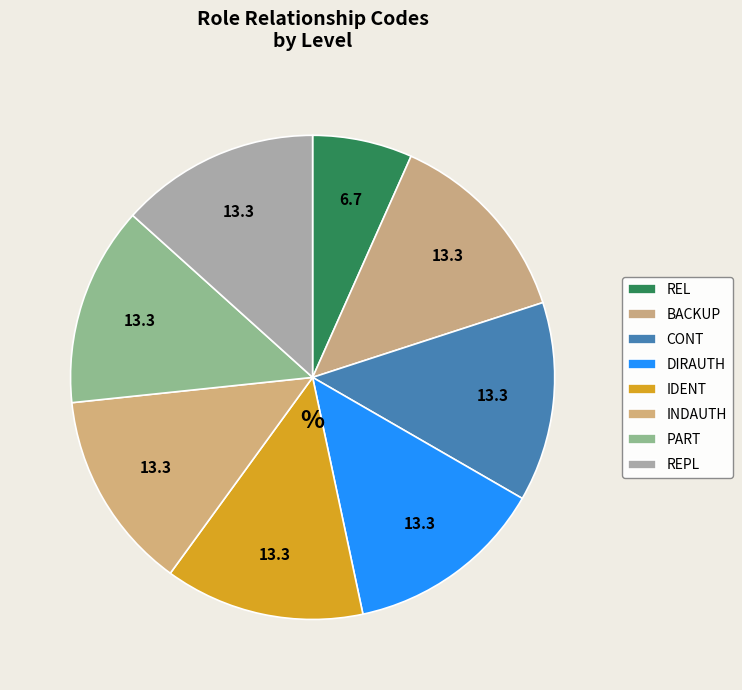

What is the largest slice in the pie chart?

BACKUP